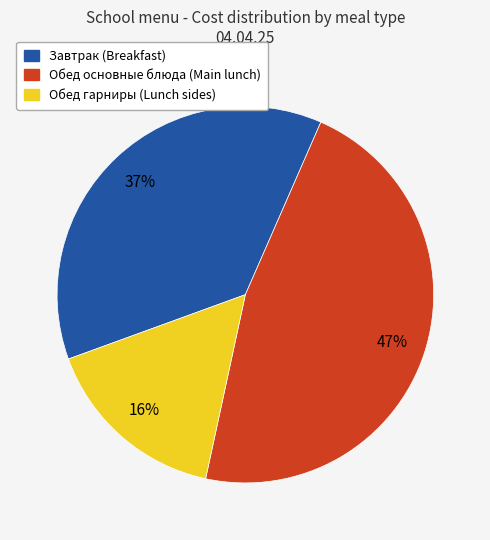

What is the ratio of the value at Обед основные блюда (Main lunch) to the value at Завтрак (Breakfast)?

1.3